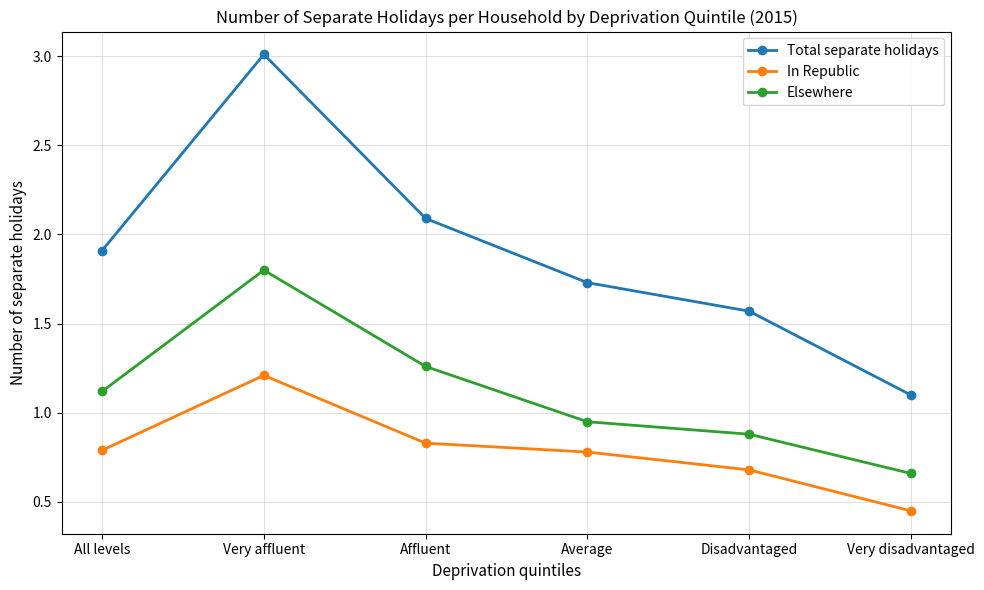

What is the approximate value of In Republic at Very affluent?

1.2